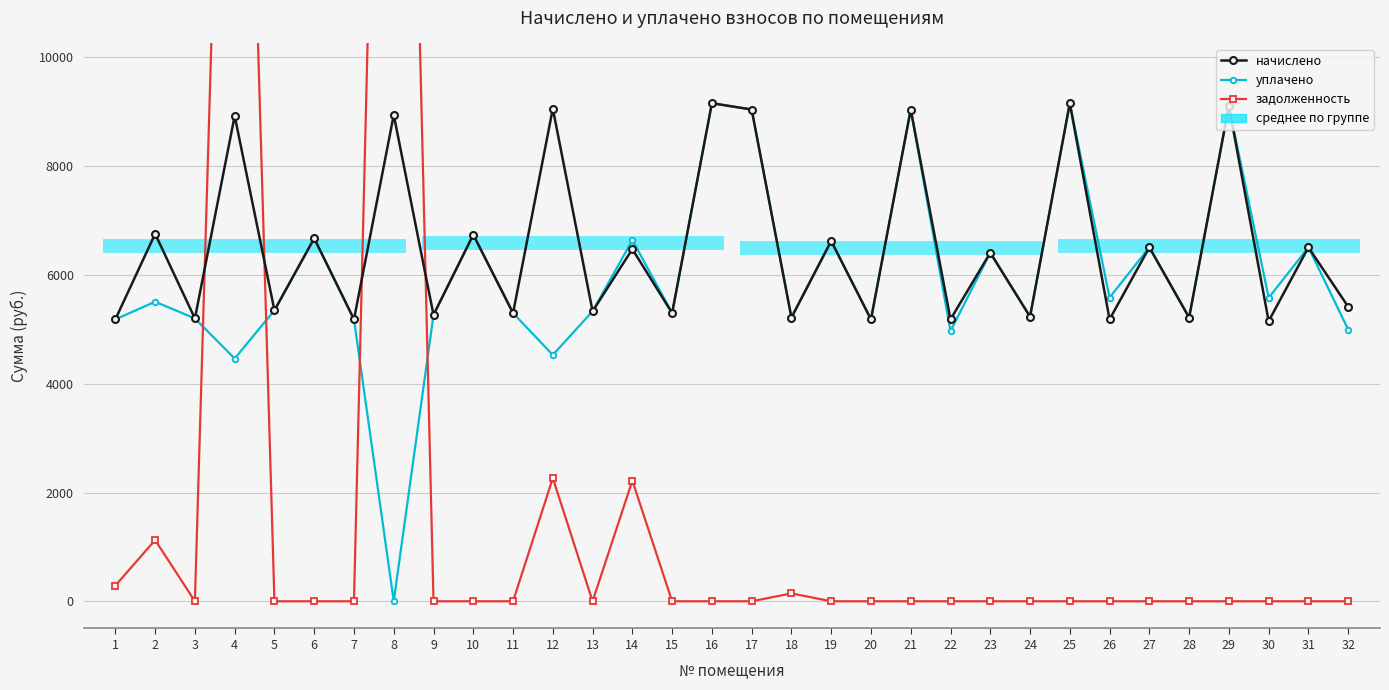

Which label corresponds to the largest value in the chart?

8